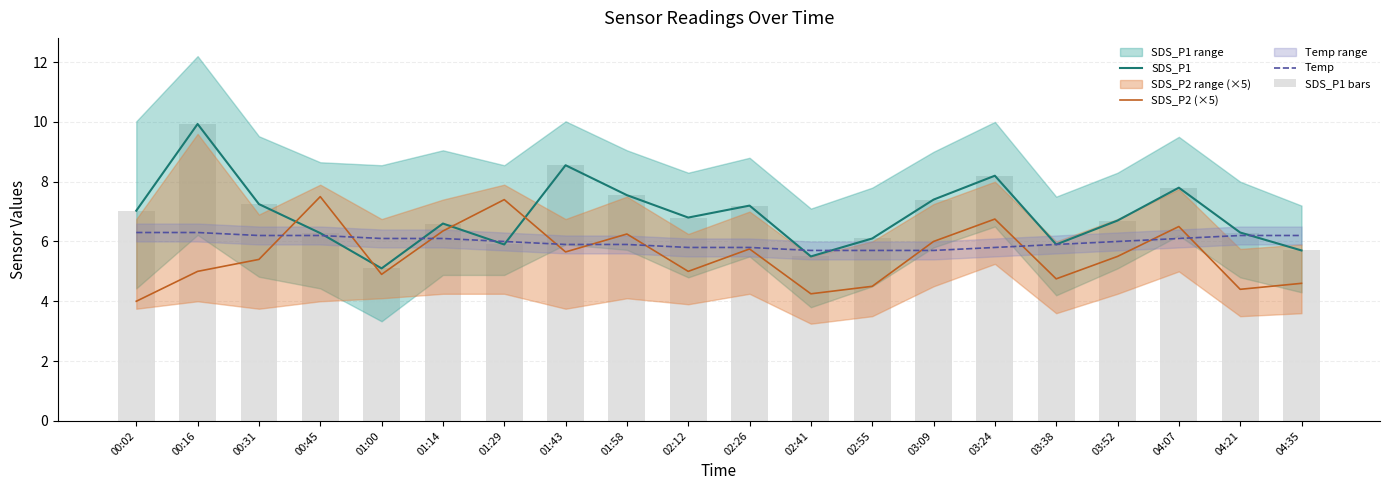

At which label does SDS_P1 bars first exceed 6?

00:02